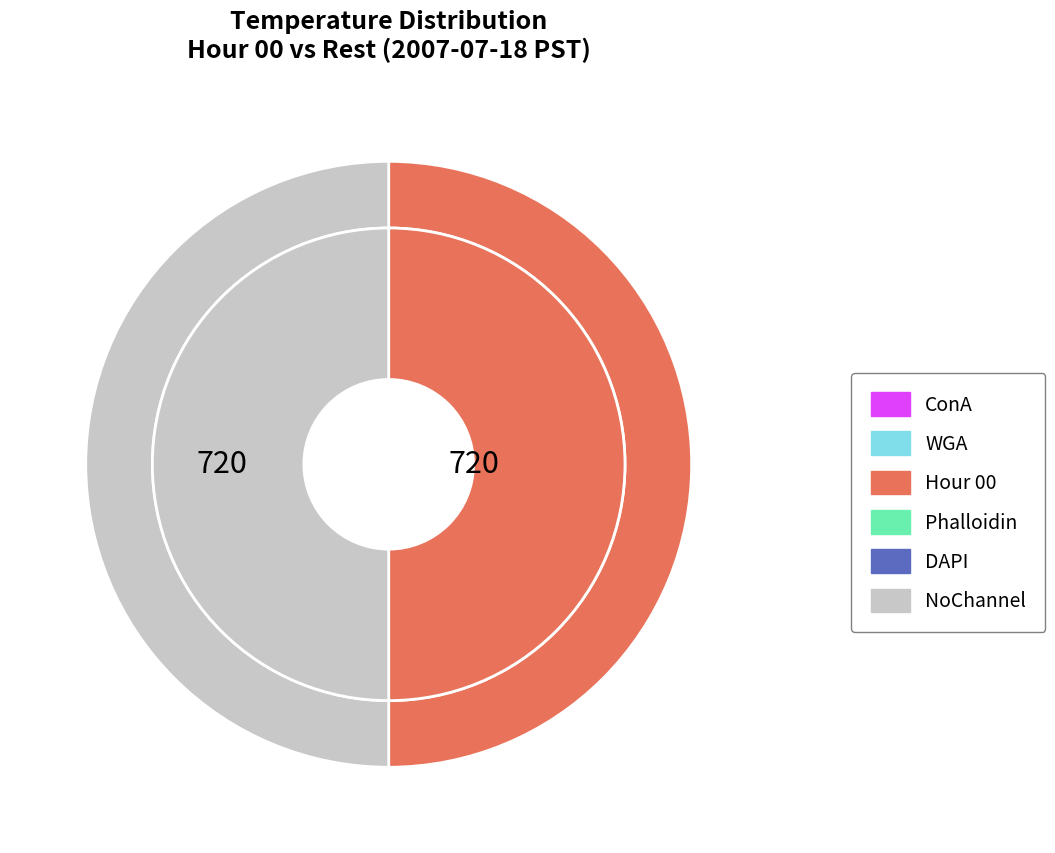

What is the smallest slice in the pie chart?

Hour 0